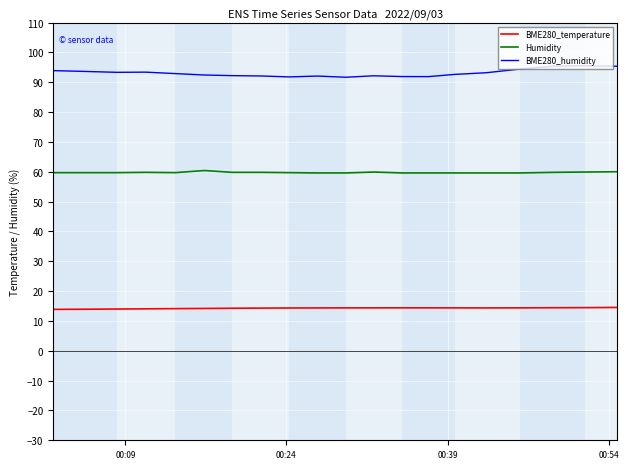

Which series has the largest total across all categories?

BME280_humidity